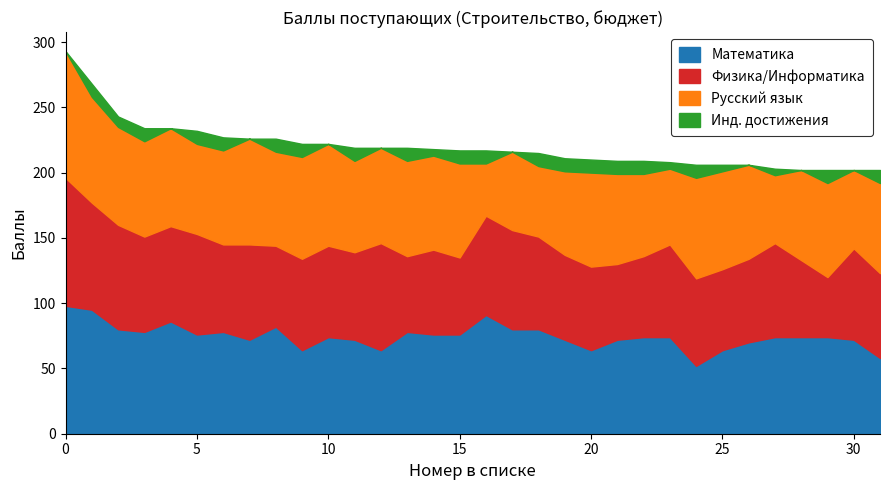

True or false: Физика/Информатика has a value of 22 at 1.

False